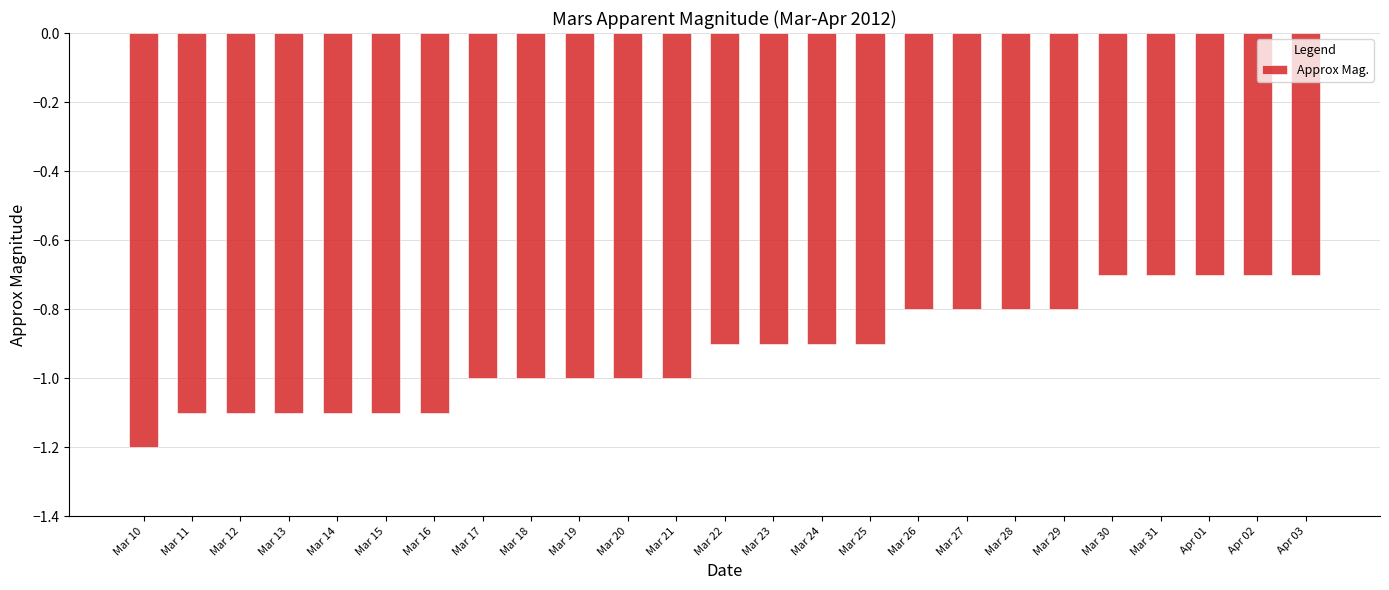

What is the difference between the values at Mar 31 and Mar 17?

0.3